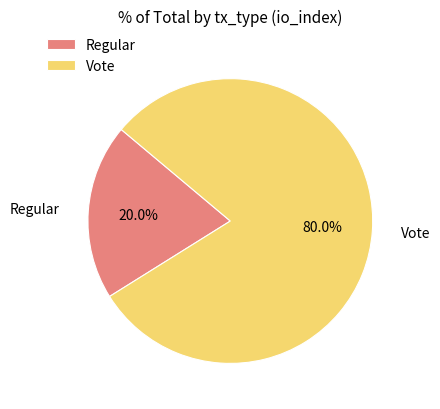

To the nearest percent, what is the average slice percentage?

50%